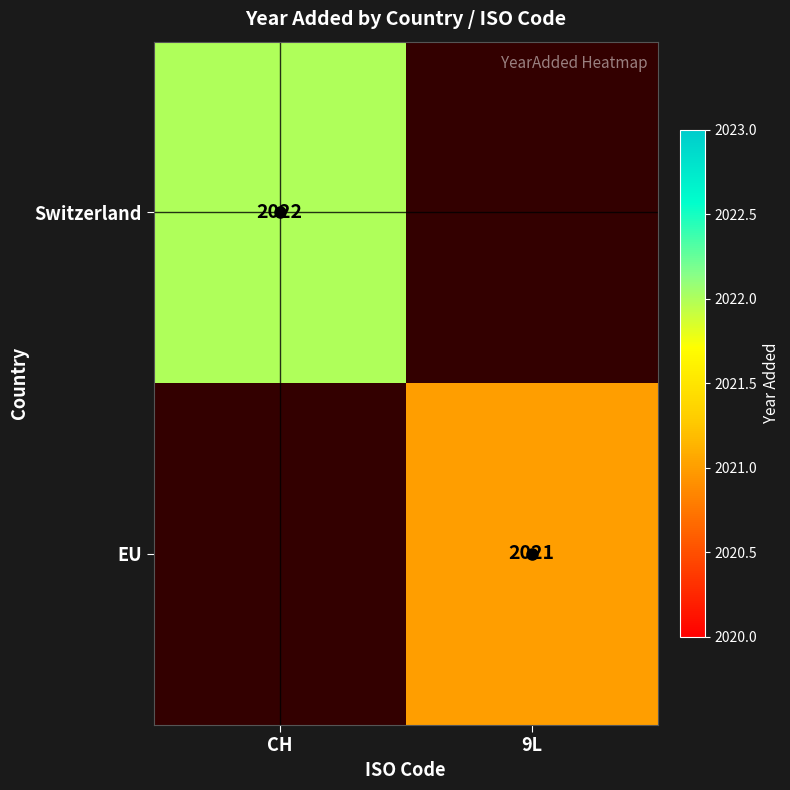

What is the maximum value shown in the chart?

2022.0